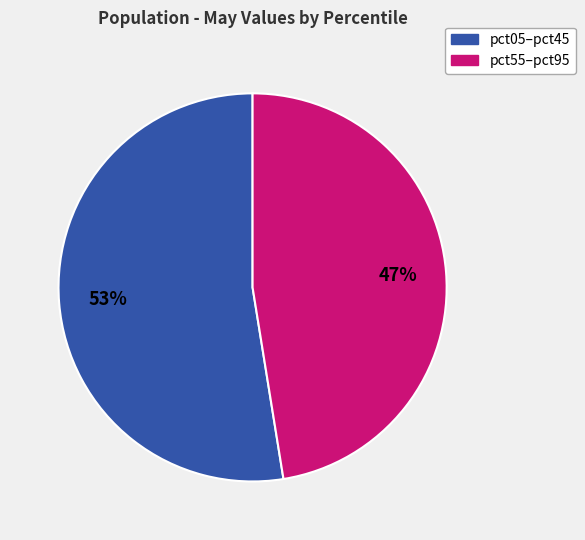

To the nearest percent, what is the average slice percentage?

50%